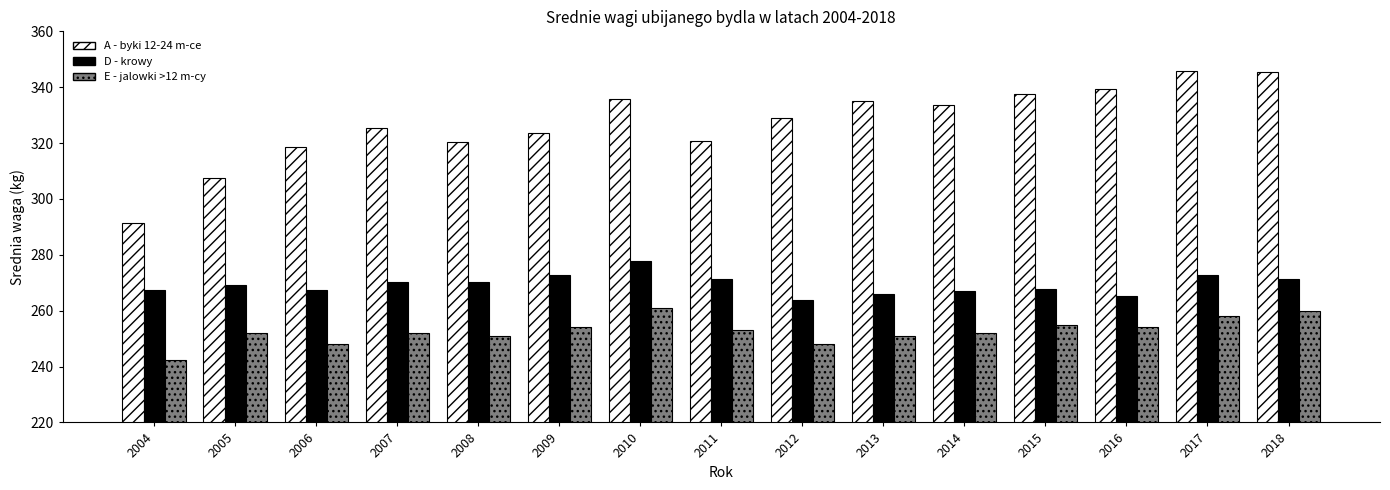

Which series has the widest spread of values?

A - byki 12-24 m-ce